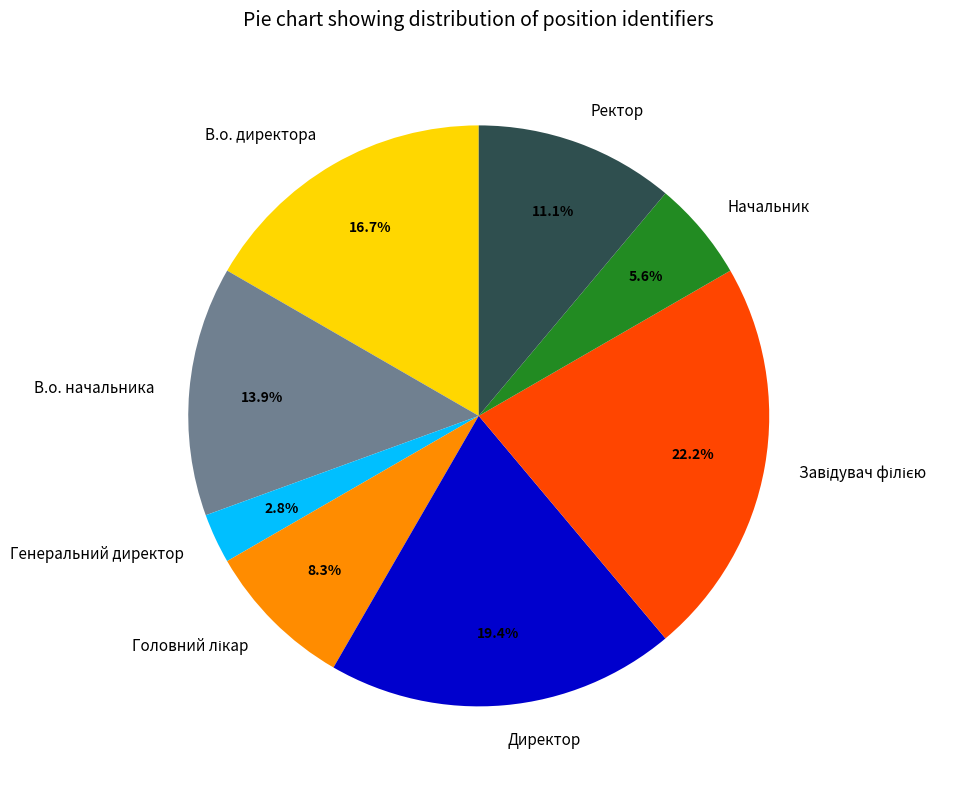

Does Начальник represent more than half of the total?

No